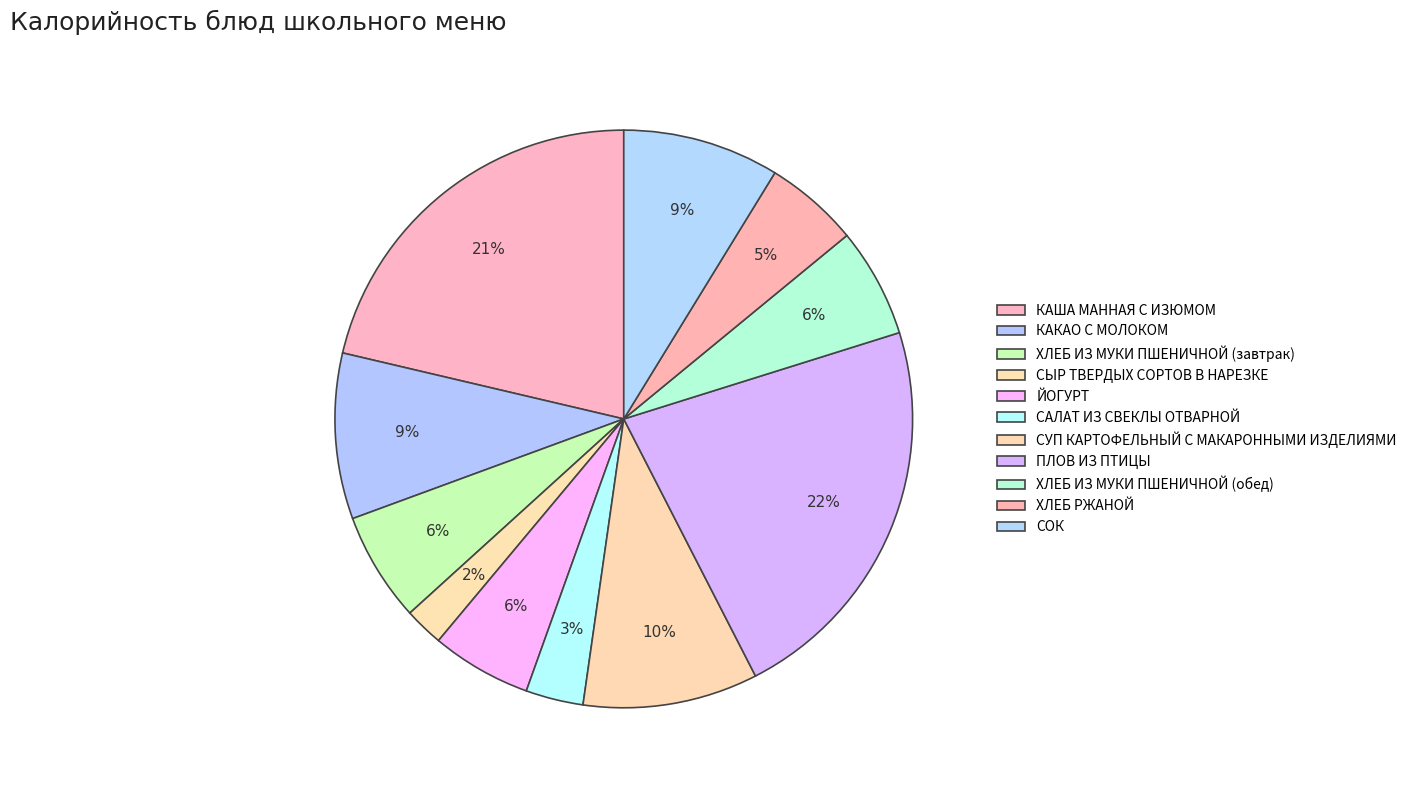

Rank the categories by value from highest to lowest.

ПЛОВ ИЗ ПТИЦЫ, КАША МАННАЯ С ИЗЮМОМ, СУП КАРТОФЕЛЬНЫЙ С МАКАРОННЫМИ ИЗДЕЛИЯМИ, КАКАО С МОЛОКОМ, СОК, ХЛЕБ ИЗ МУКИ ПШЕНИЧНОЙ (завтрак), ХЛЕБ ИЗ МУКИ ПШЕНИЧНОЙ (обед), ЙОГУРТ, ХЛЕБ РЖАНОЙ, САЛАТ ИЗ СВЕКЛЫ ОТВАРНОЙ, СЫР ТВЕРДЫХ СОРТОВ В НАРЕЗКЕ